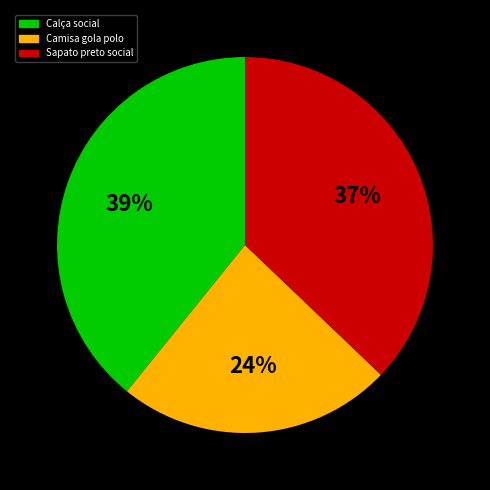

To the nearest percent, what is the difference between the Camisa gola polo and Sapato preto social slice percentages?

13%